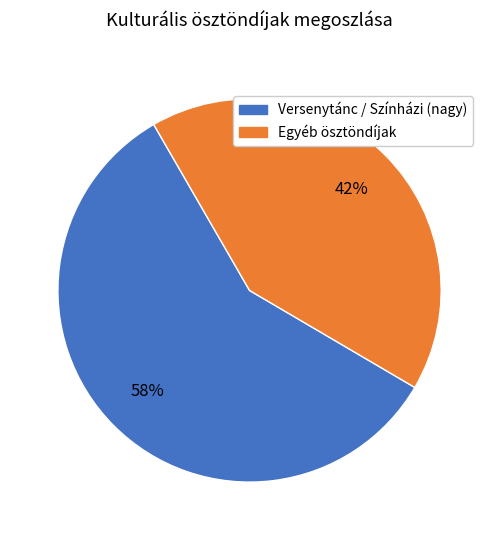

To the nearest percent, what is the difference between the largest and smallest slice percentages?

16%